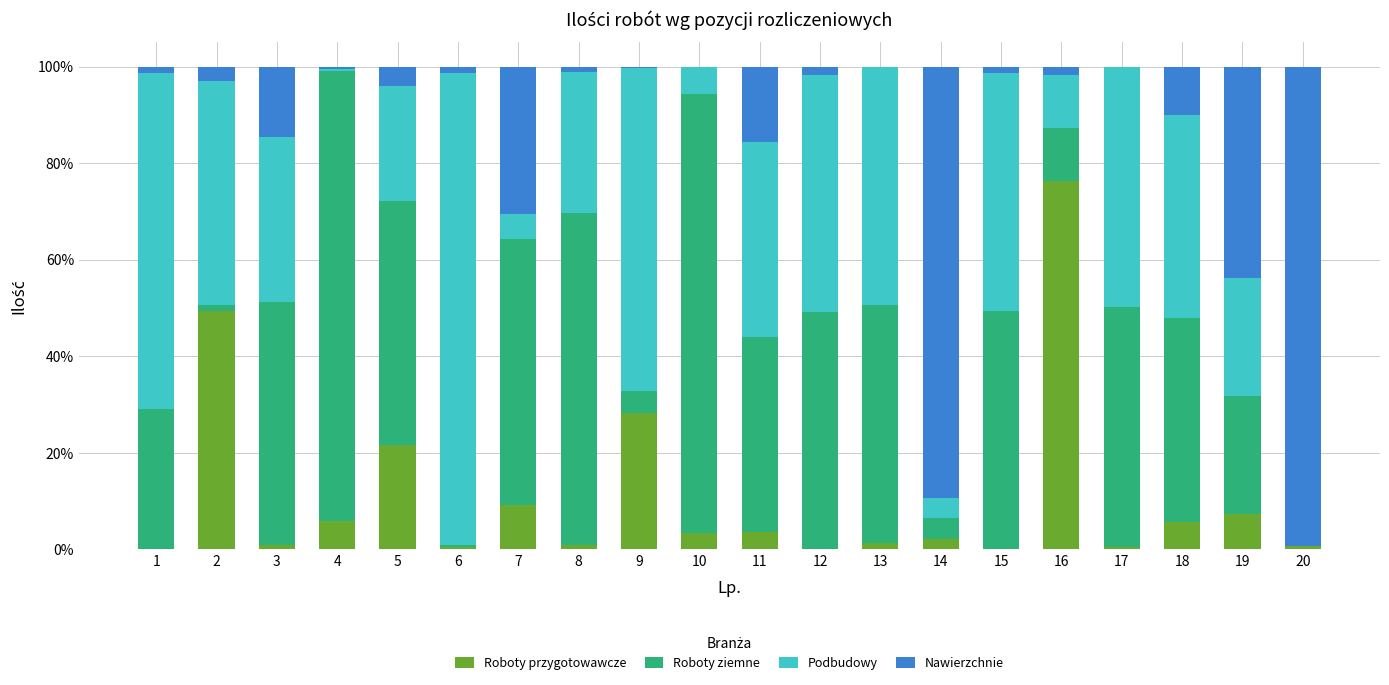

Is it true that Roboty przygotowawcze equals 0.0 at 8?

False